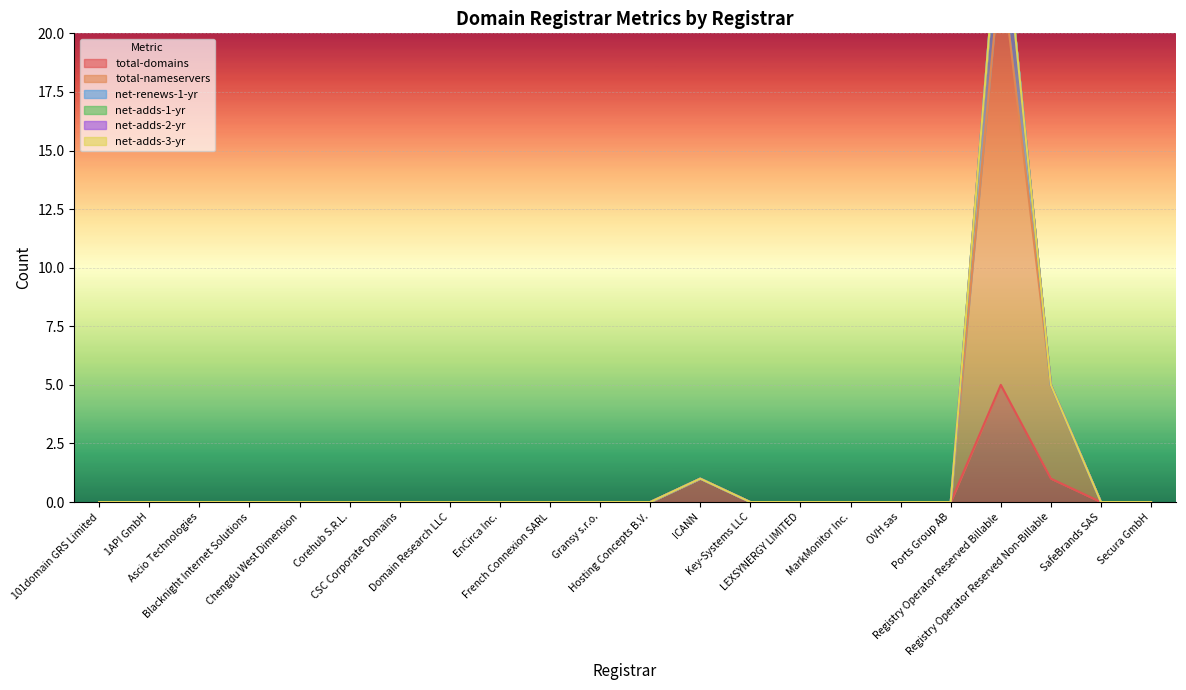

At which category is the sum across all series the highest?

Registry Operator Reserved Billable